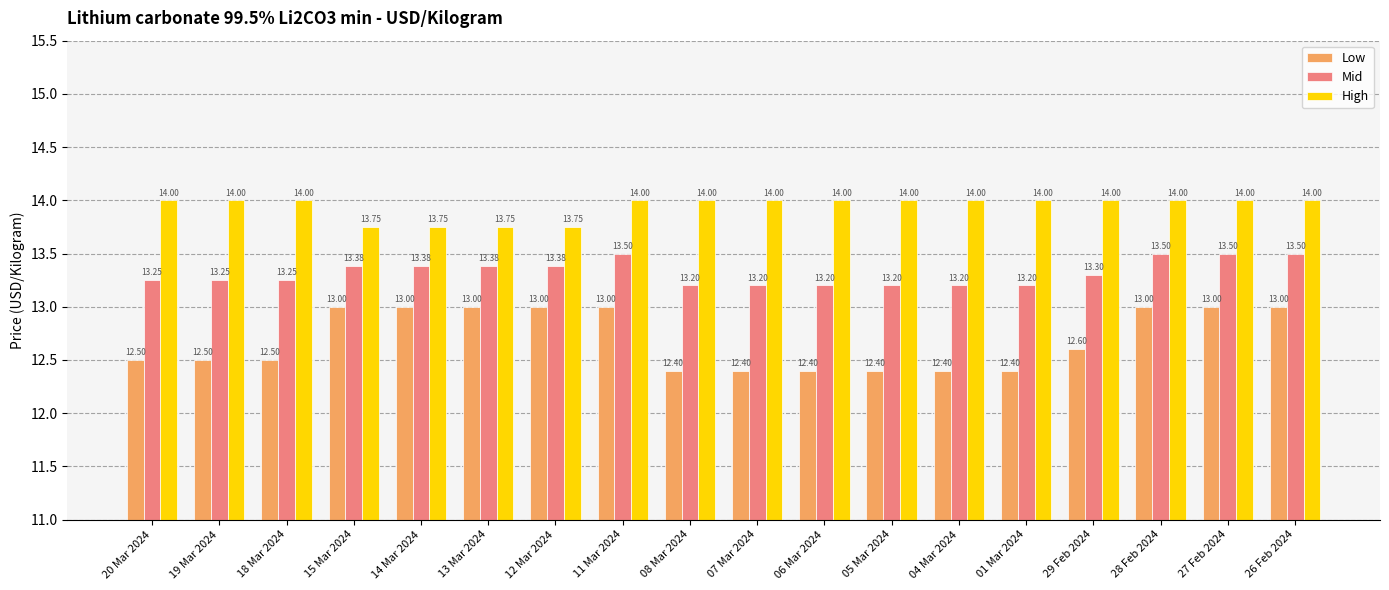

How many groups of bars are there?

18